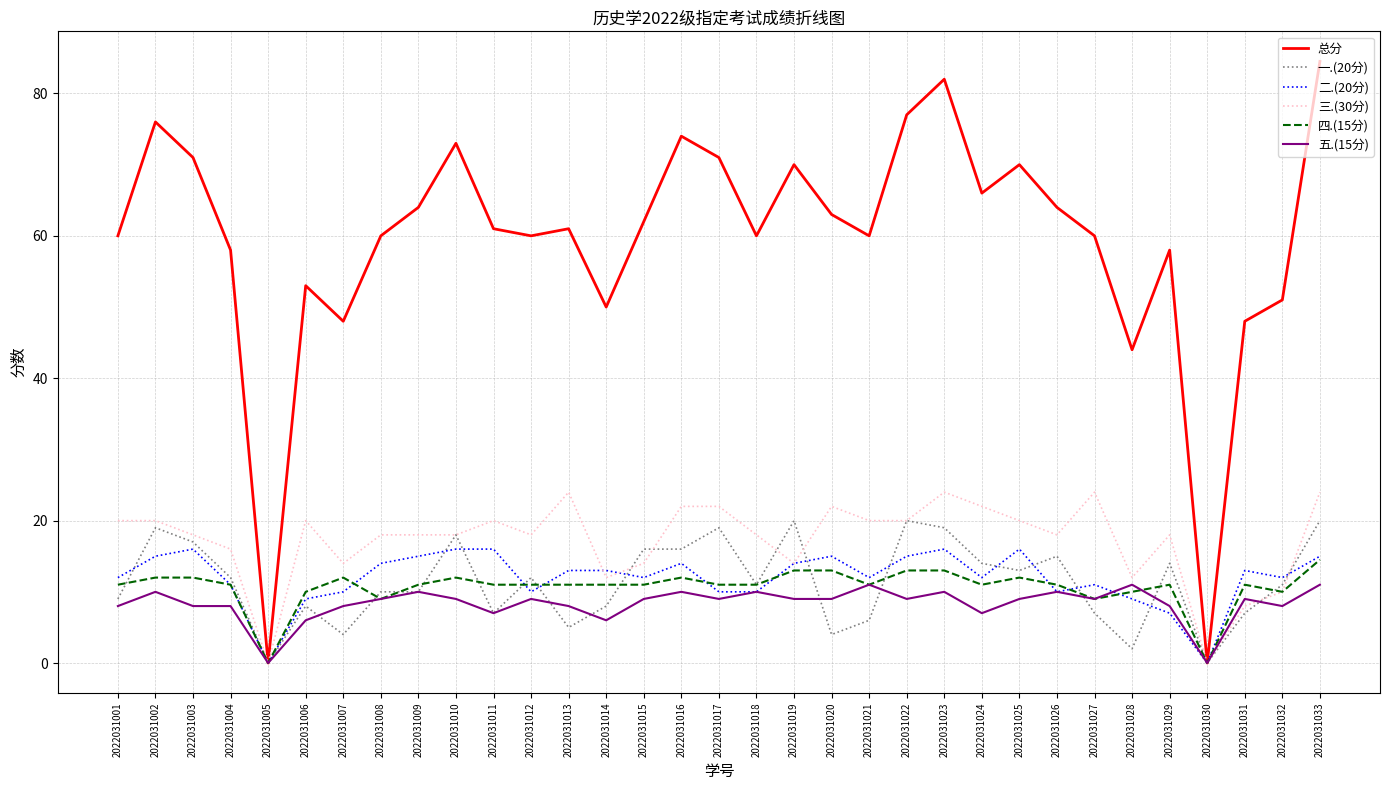

Which series has the largest total across all categories?

总分